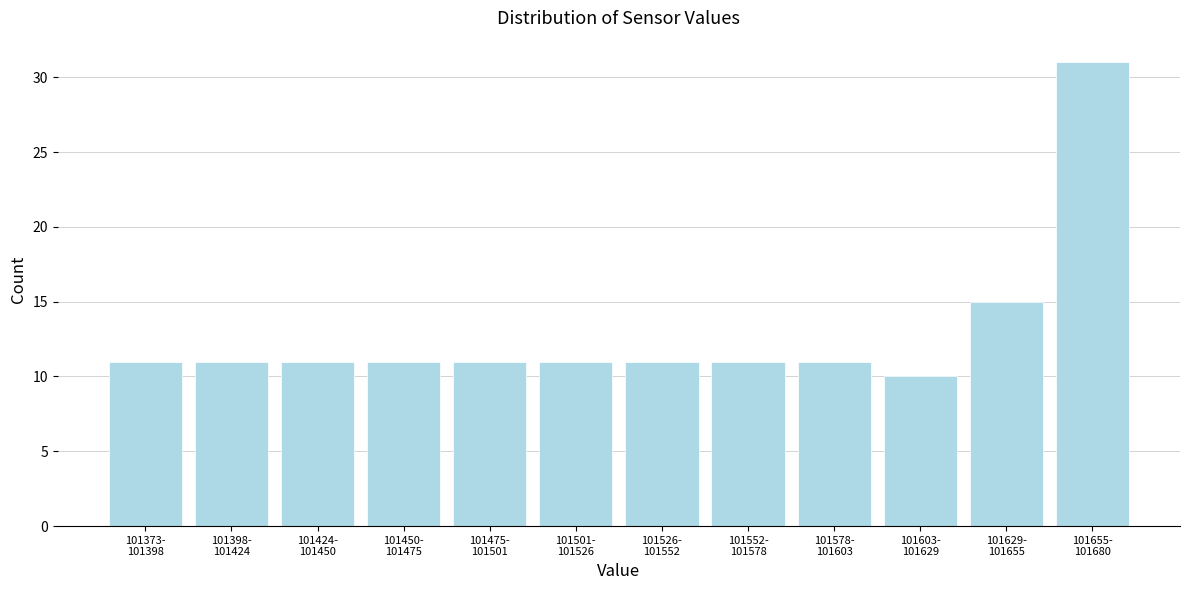

Reading right to left, transcribe all the data shown in this chart.

31	15	10	11	11	11	11	11	11	11	11	11